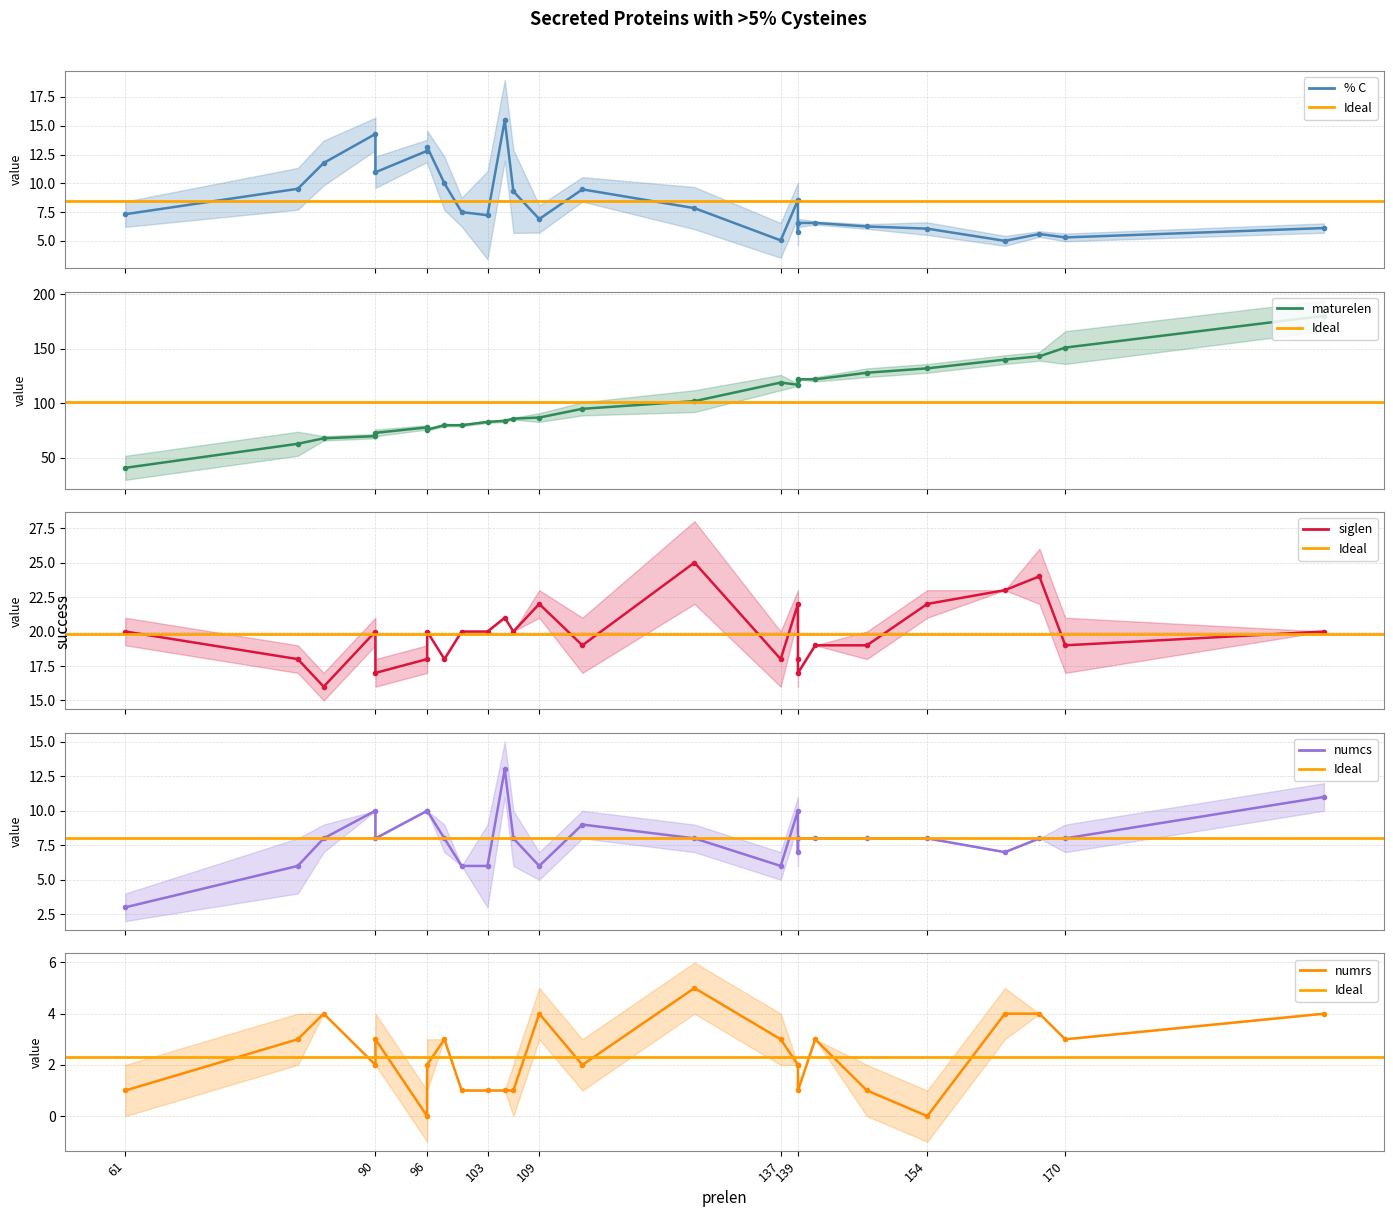

The value of maturelen at 147 is 168.1. True or false?

False